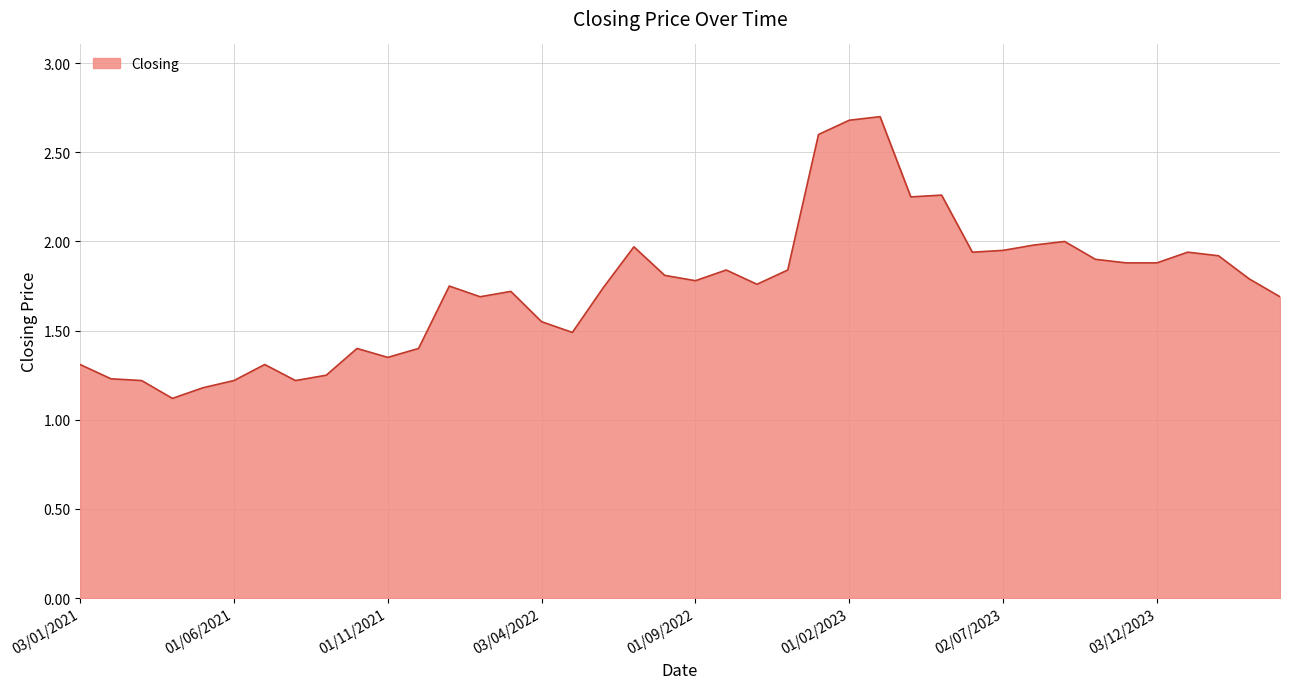

What is the maximum value shown in the chart?

2.7